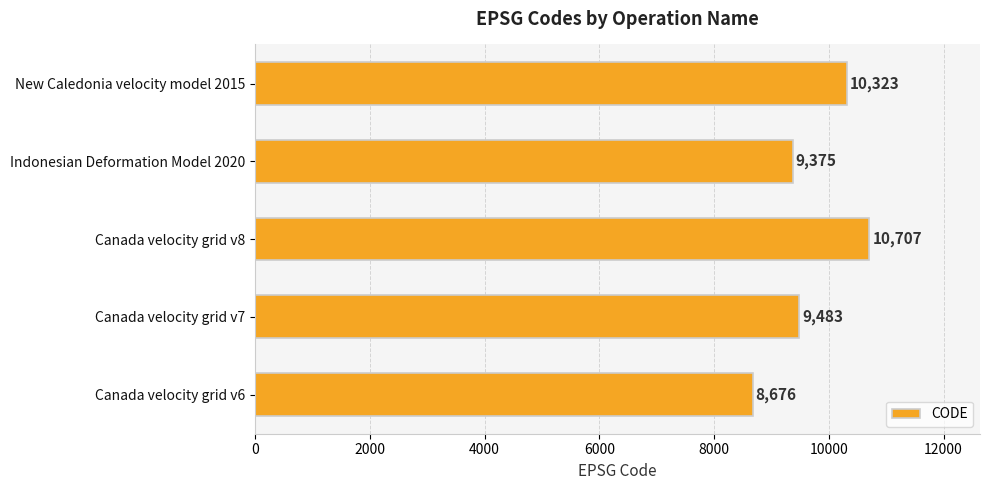

At which label is the value closest to 9691?

Canada velocity grid v7